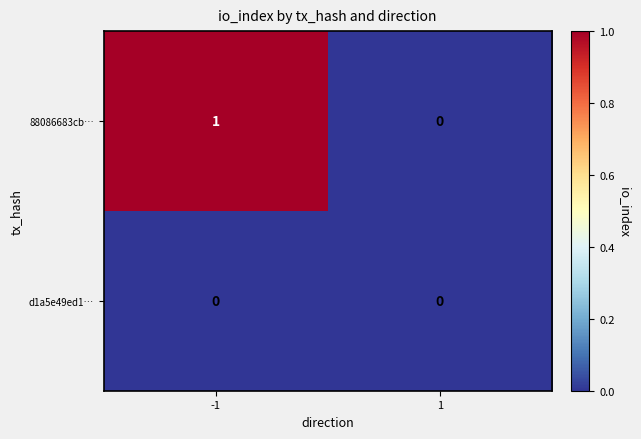

Between -1 and 1, which series saw the biggest shift?

88086683cb…